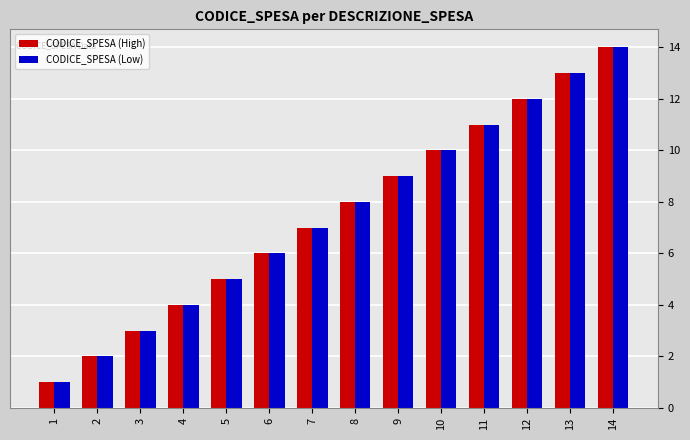

At which category does the chart reach its minimum across all series?

1